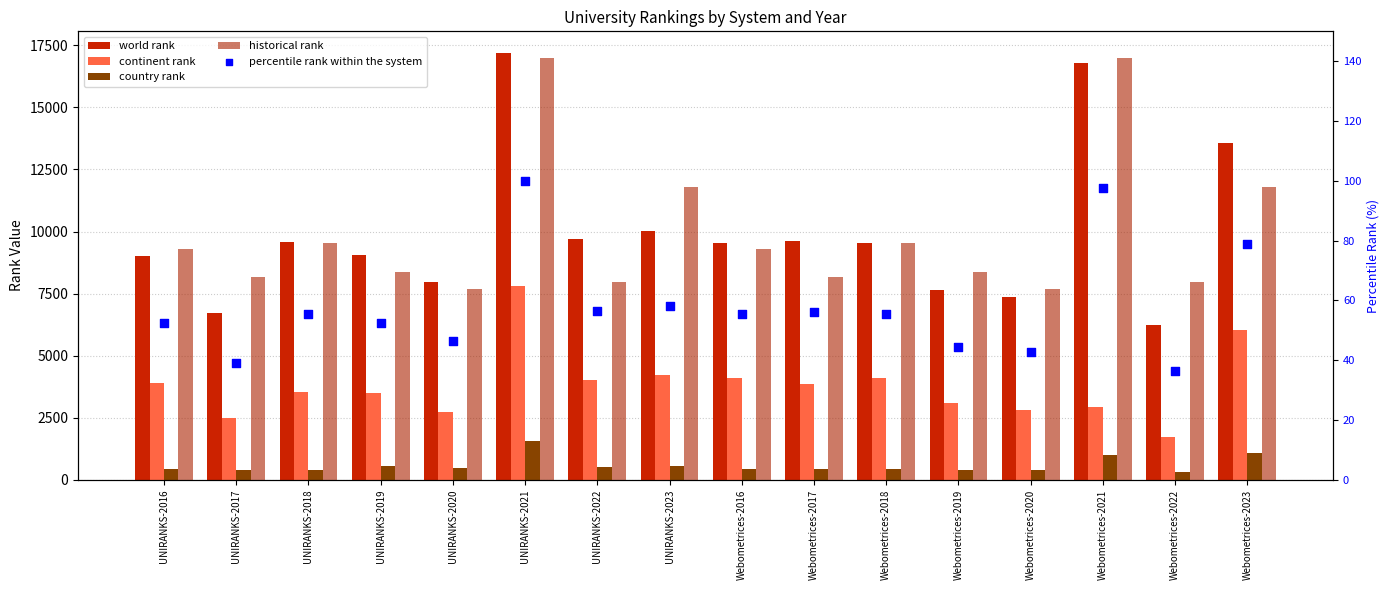

Which series has the largest Y range (max minus min)?

world rank